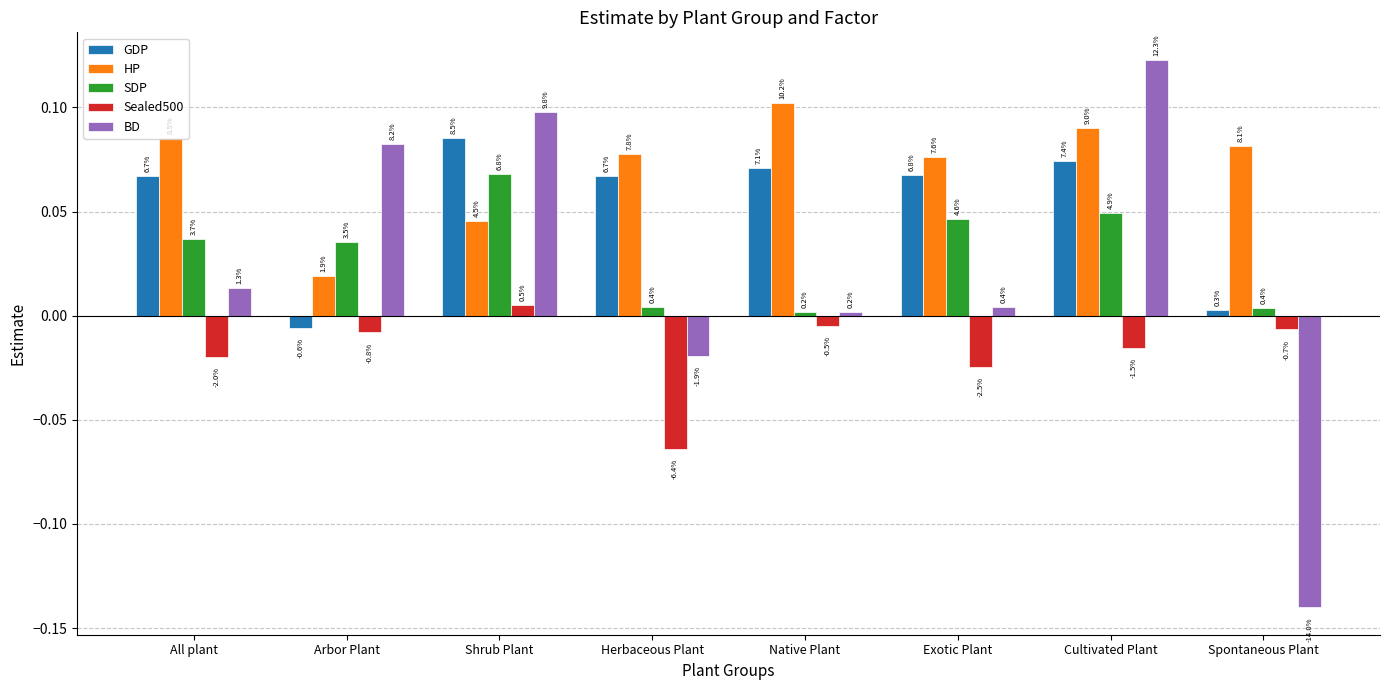

The BD series shows -0.0 at Herbaceous Plant. True or false?

False